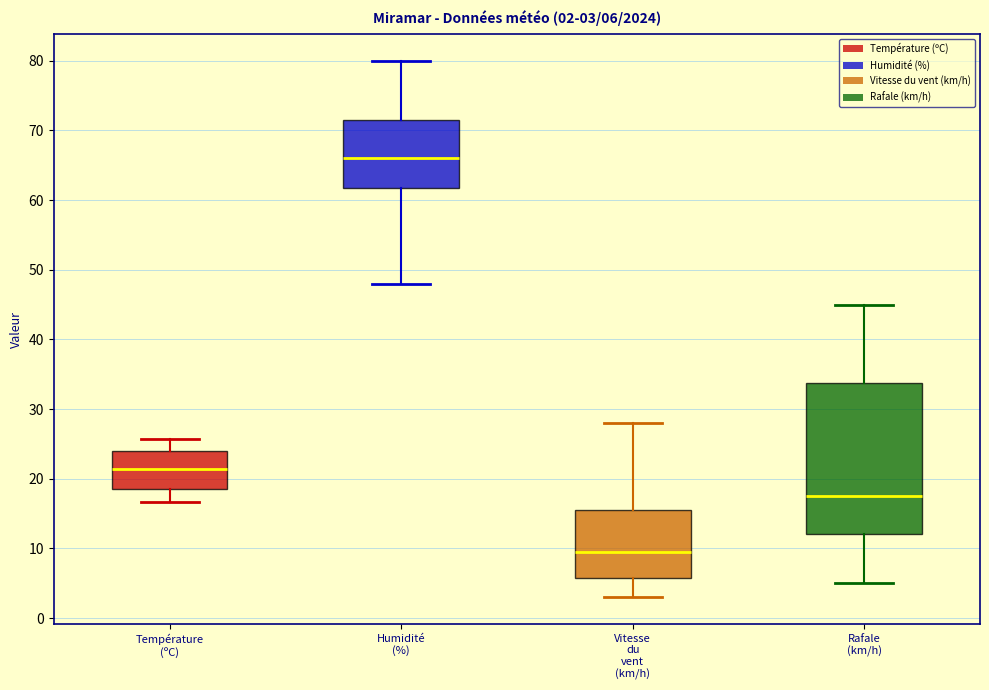

Which box is the tallest, from its lower edge to its upper edge?

Rafale (km/h)